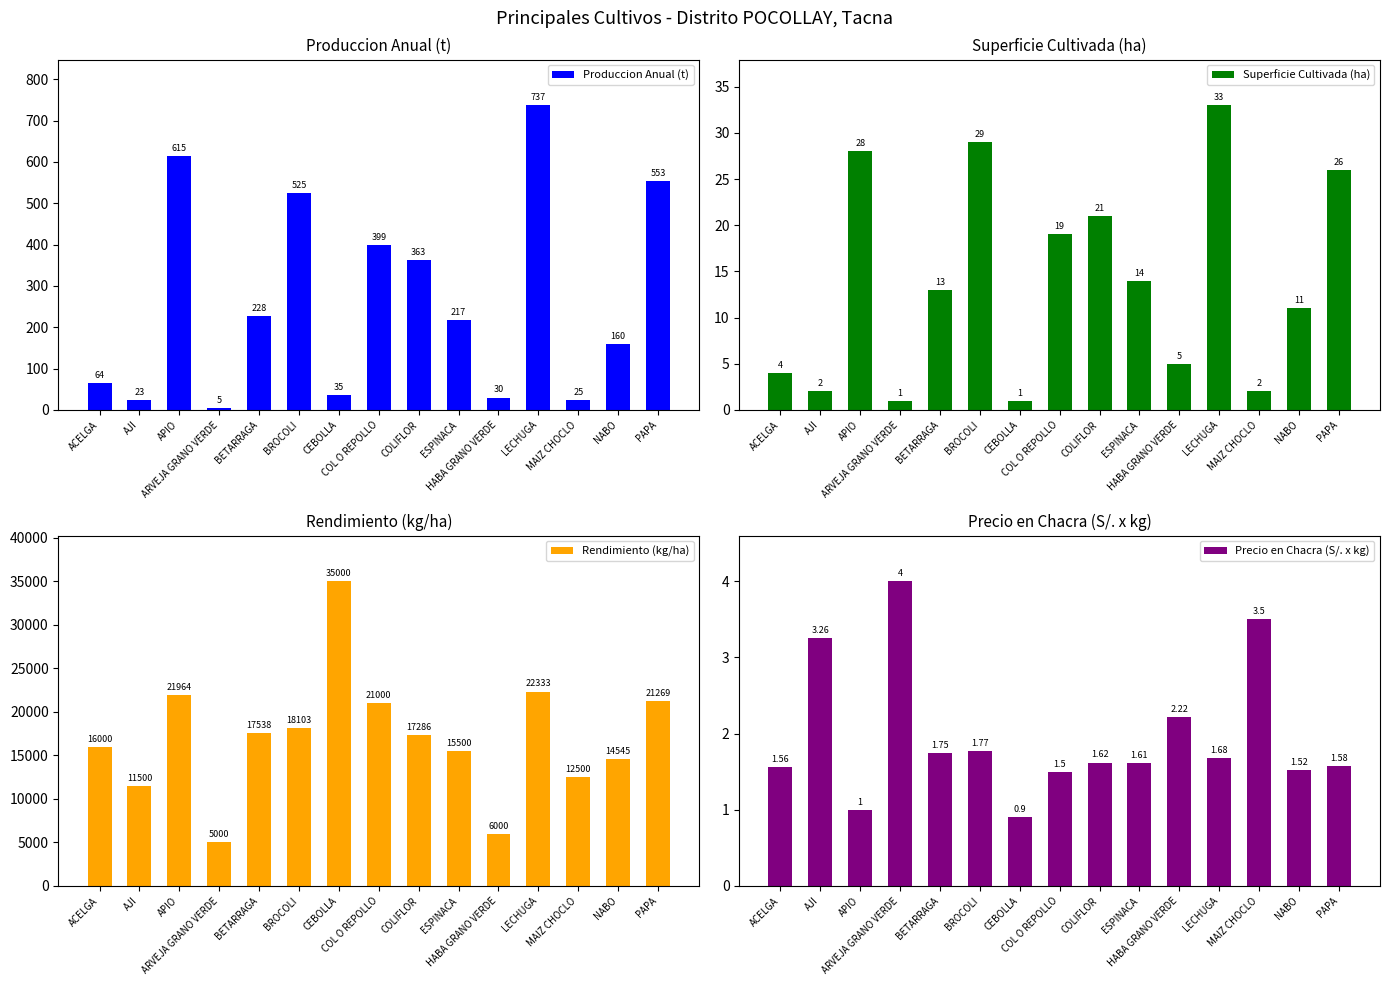

Which series has the largest total across all categories?

Rendimiento (kg/ha)